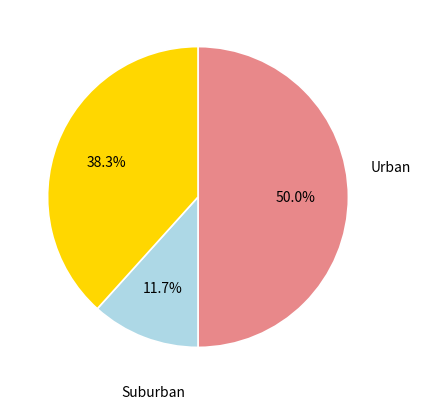

What is the largest slice in the pie chart?

Urban